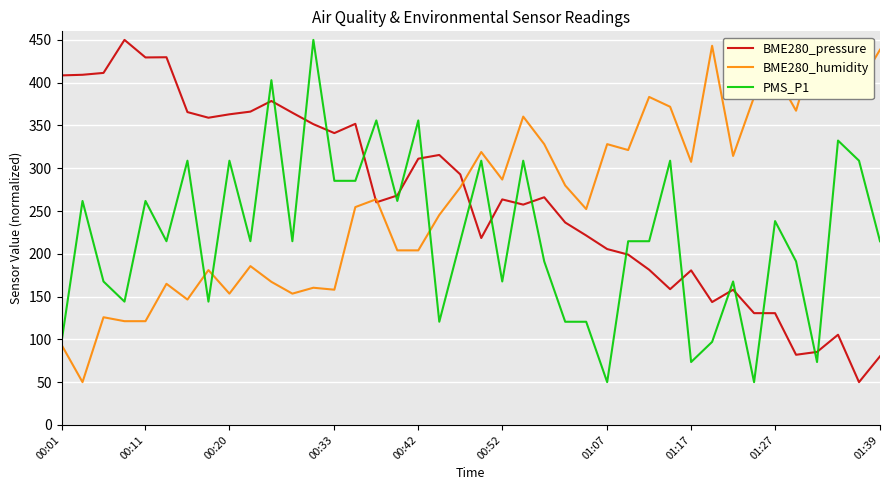

What is the value of the BME280_pressure point at the 1st from the left?

408.5